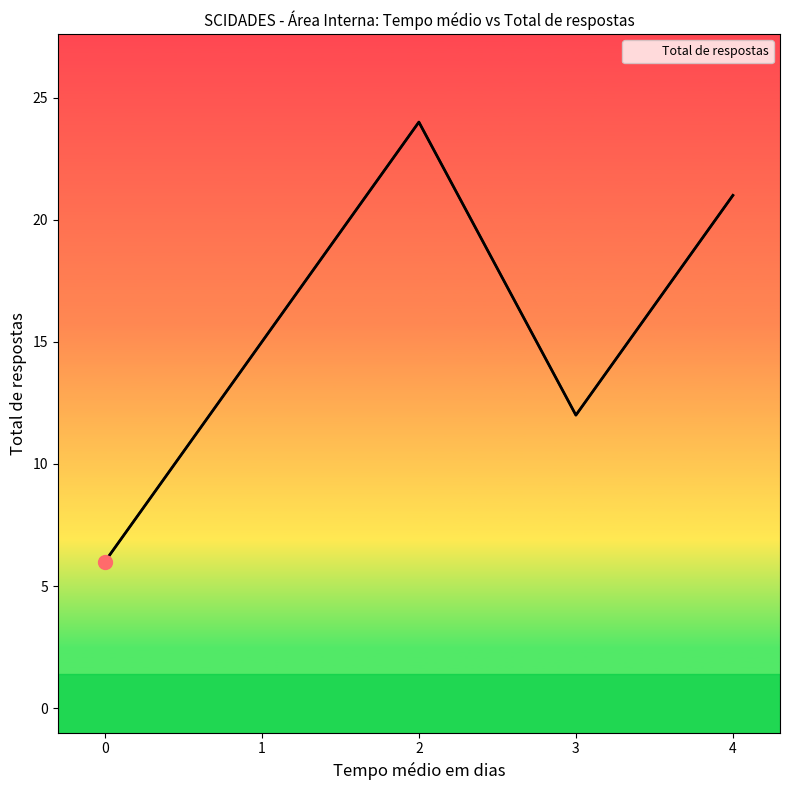

What is the change in value from 1 to 2?

+9